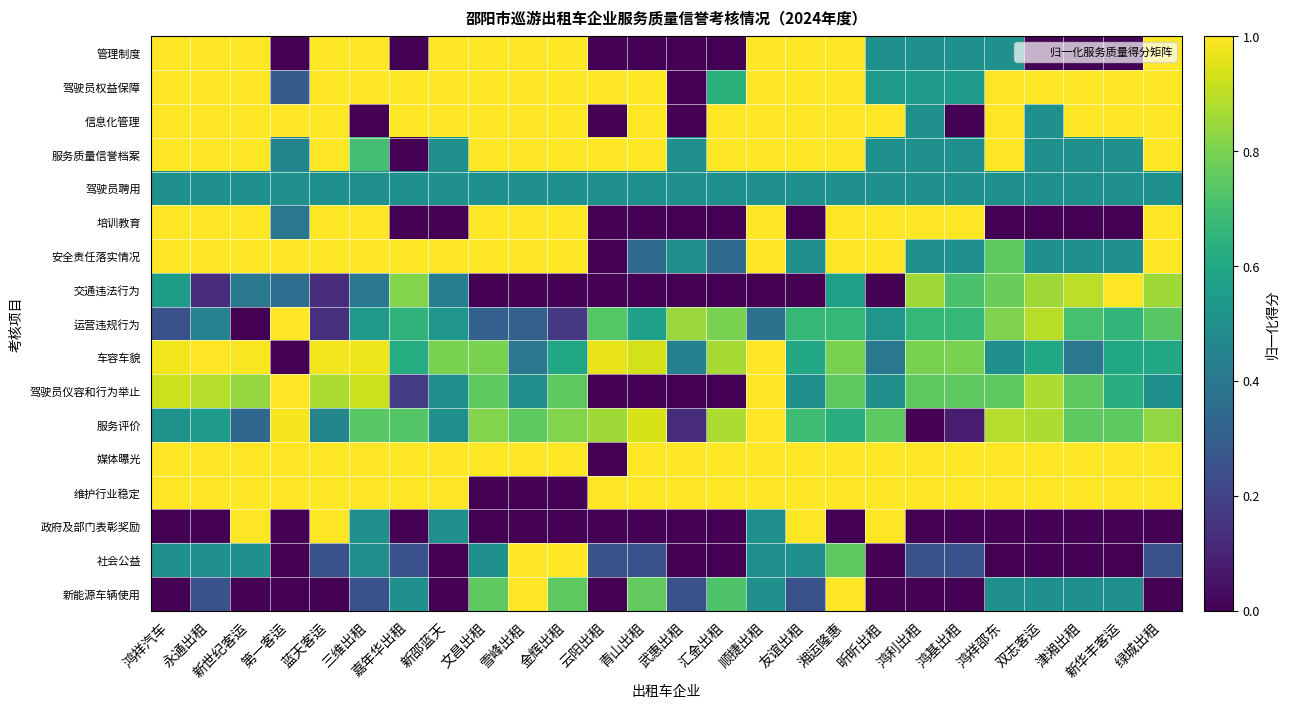

Between 鸿基出租 and 双志客运, which series saw the biggest shift?

培训教育